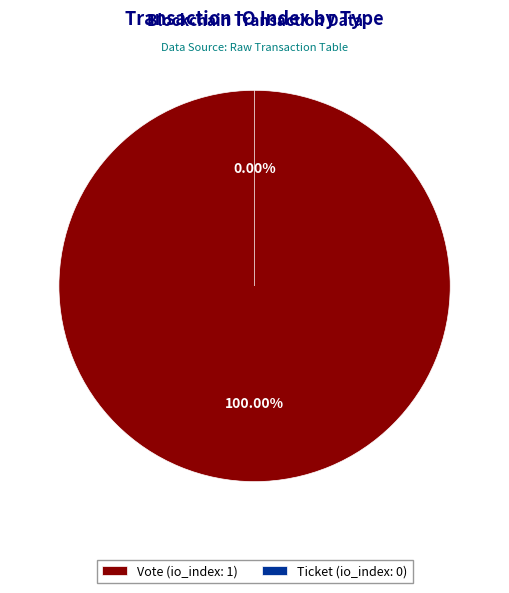

Between Ticket (io_index: 0) and Vote (io_index: 1), which is larger?

Vote (io_index: 1)